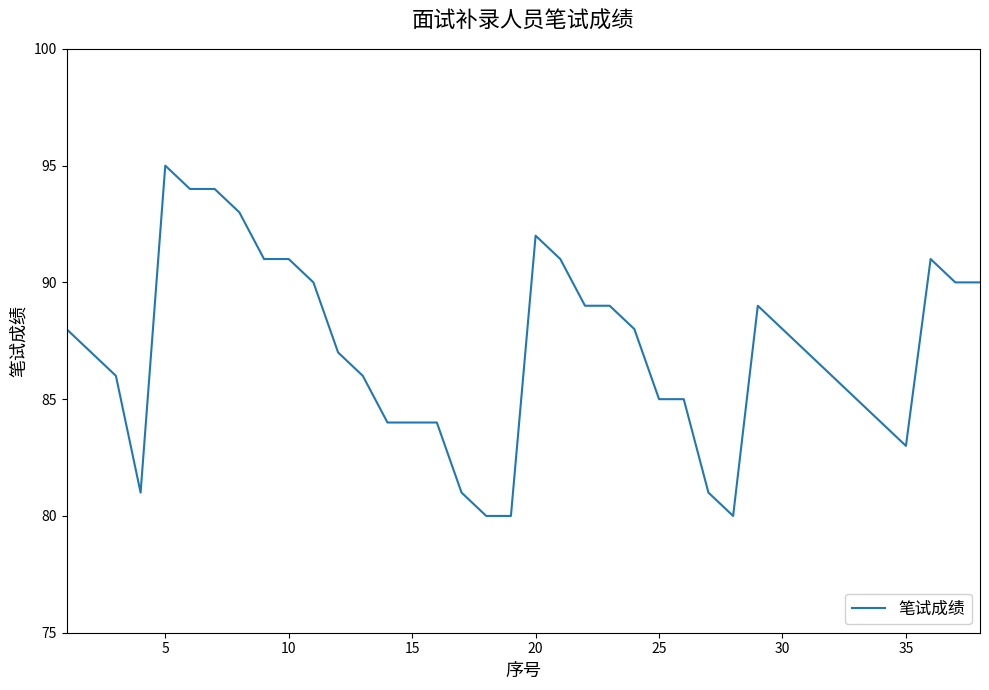

What is the difference between the maximum and minimum values?

15